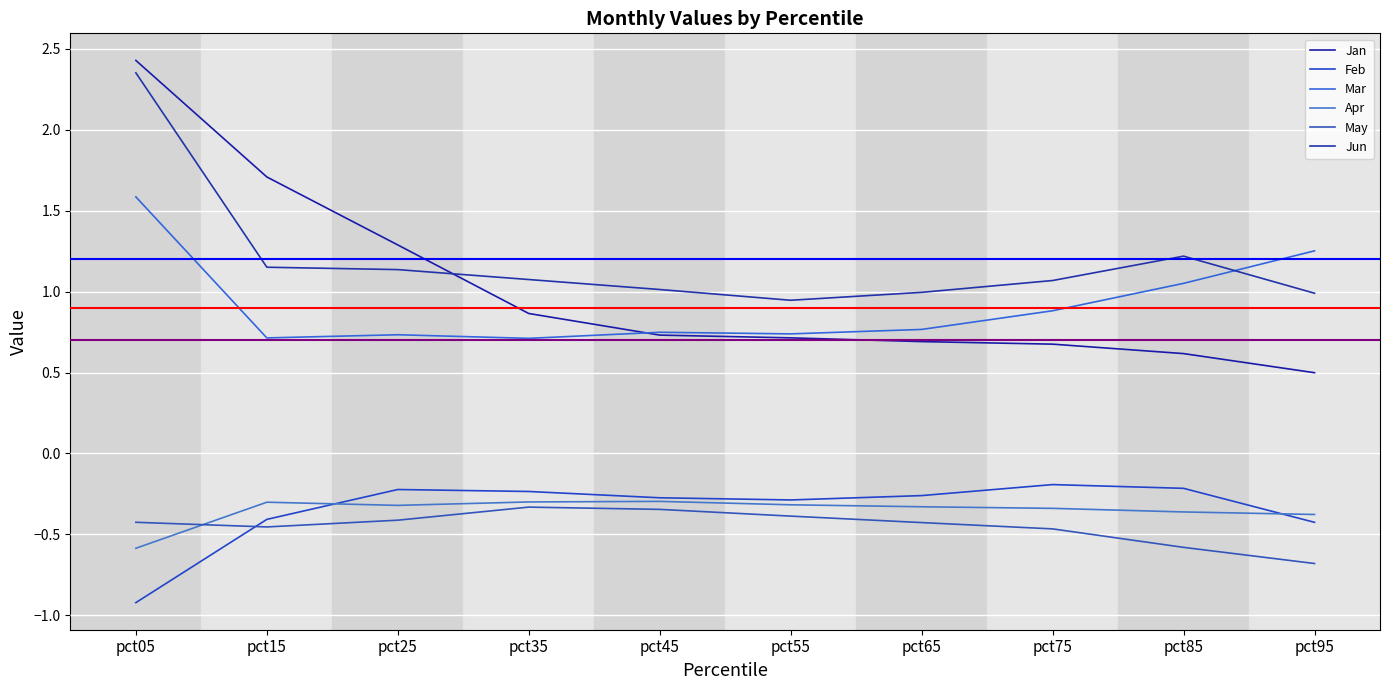

True or false: May has more than 2 points higher than both neighbors.

False